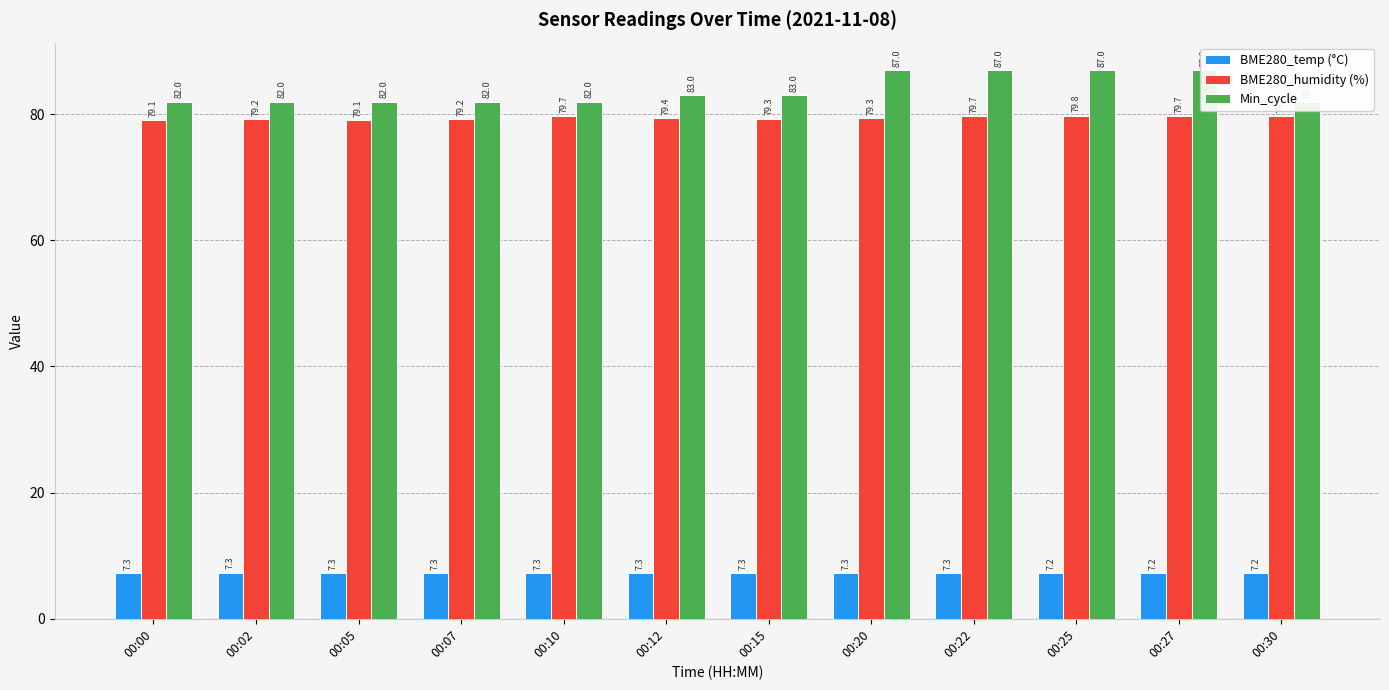

Between 00:15 and 00:27, which series saw the biggest shift?

Min_cycle